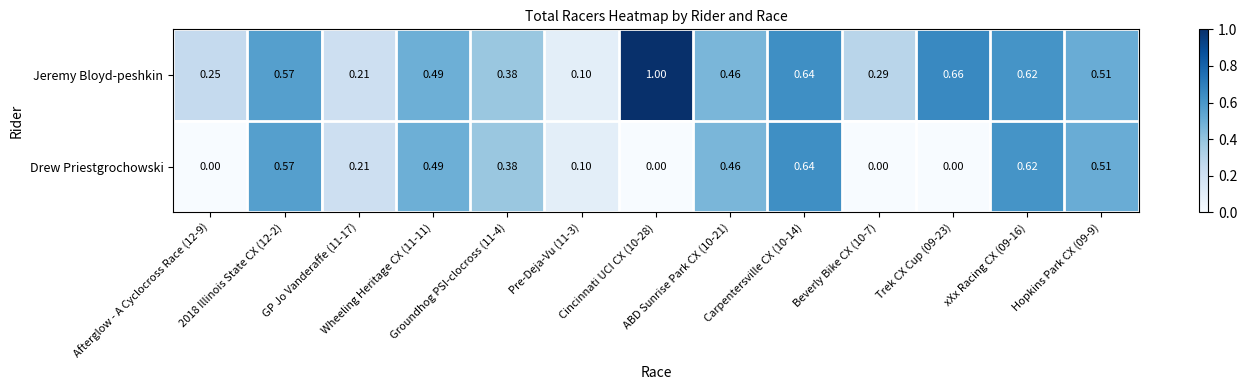

What is the maximum value shown in the chart?

1.0